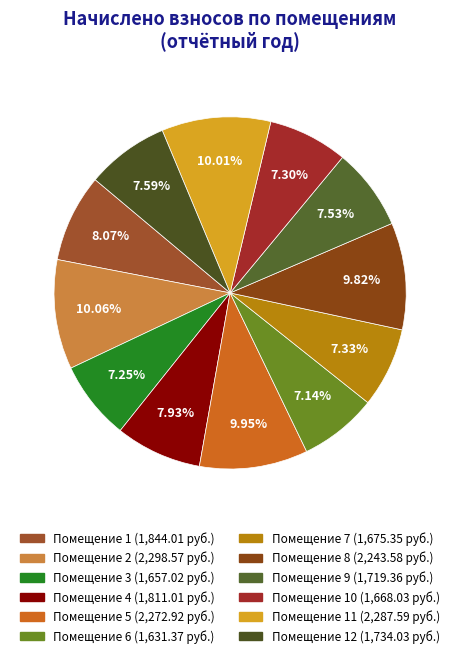

Does any single category account for the majority?

No